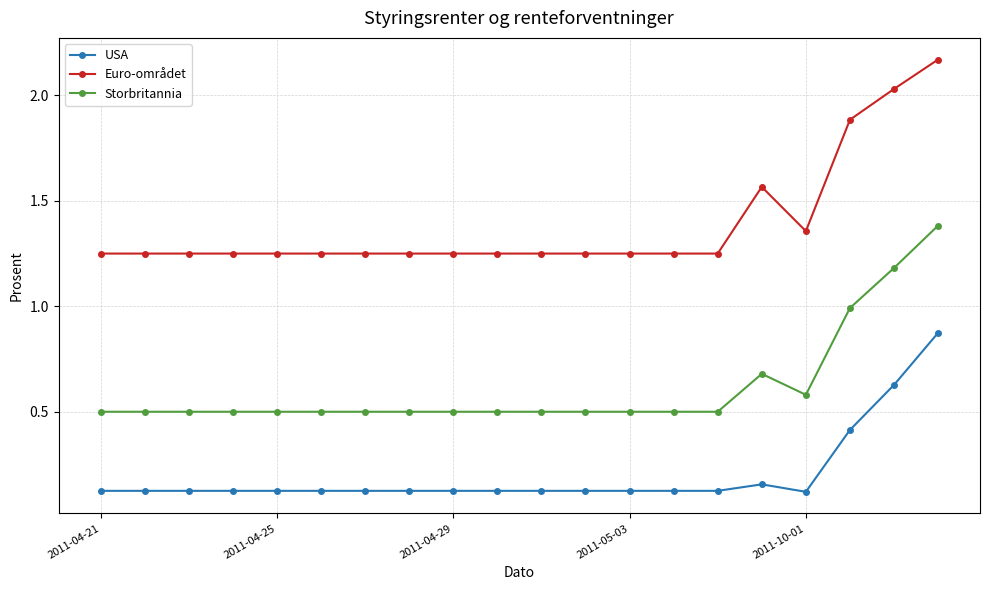

What is the sum of all Storbritannia values?

12.3